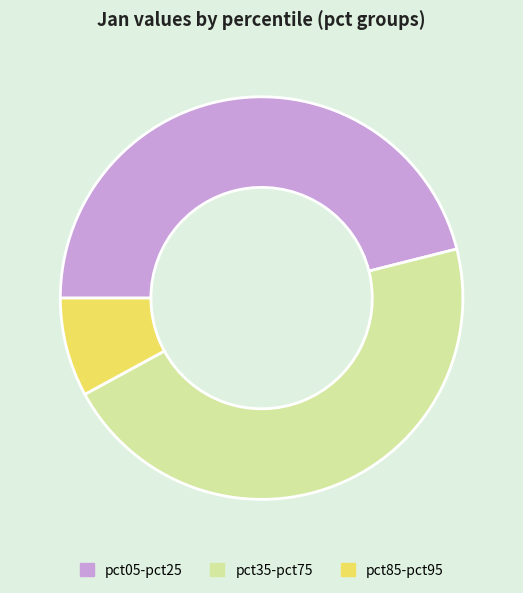

Which slice is the smallest?

pct85-pct95